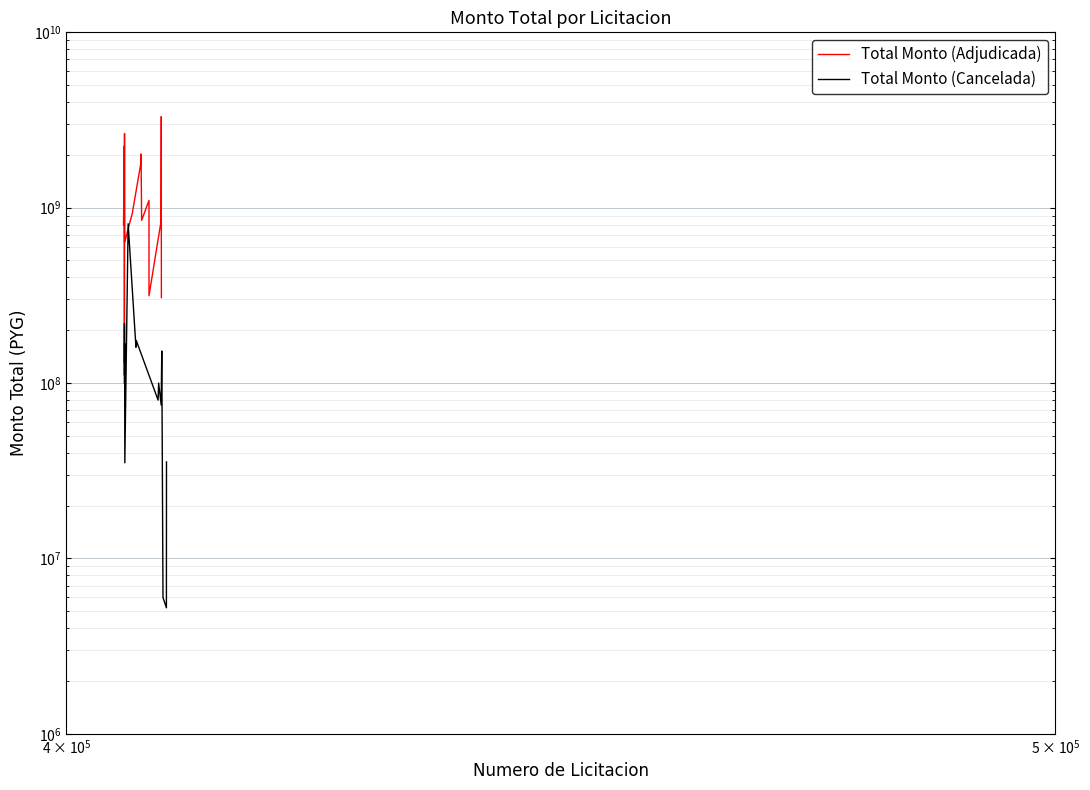

What are all the series names shown in the legend?

Total Monto (Adjudicada), Total Monto (Cancelada)